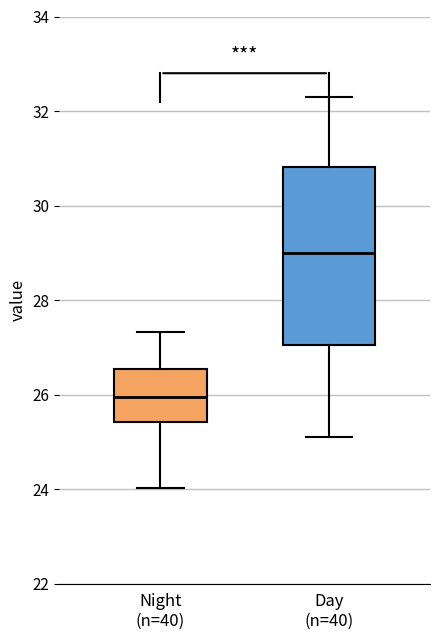

Where is the upper edge of the box for Night (n=40) on the y-axis? The values are not printed on the chart, so give them approximately, as read against the axis.

26.6